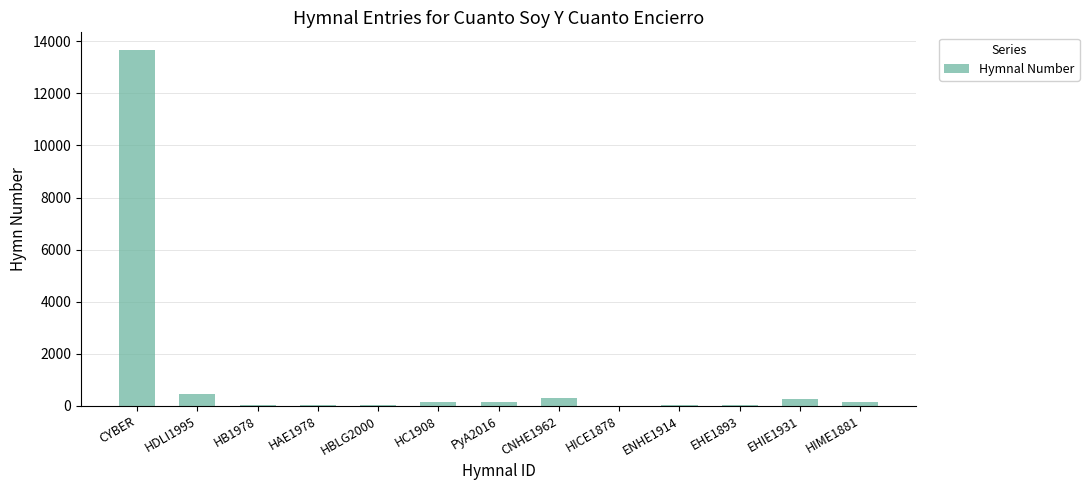

True or false: the data shows 23 at HAE1978.

True